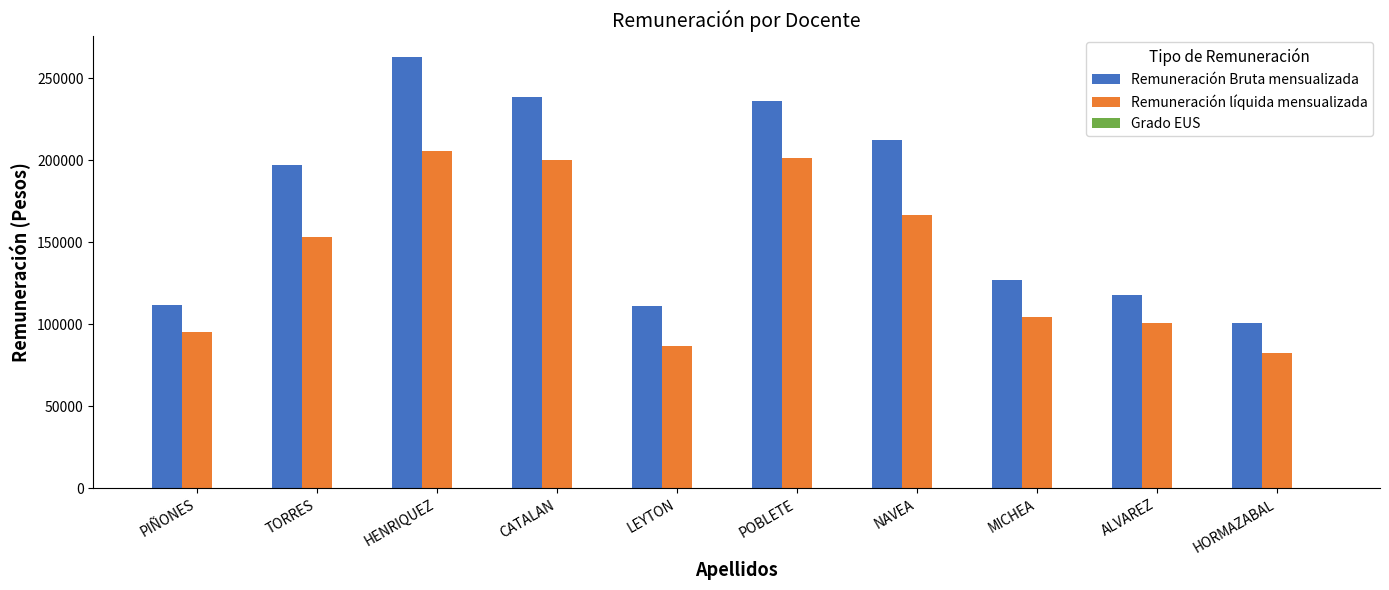

What is the spread (max minus min) of values at HORMAZABAL?

100664